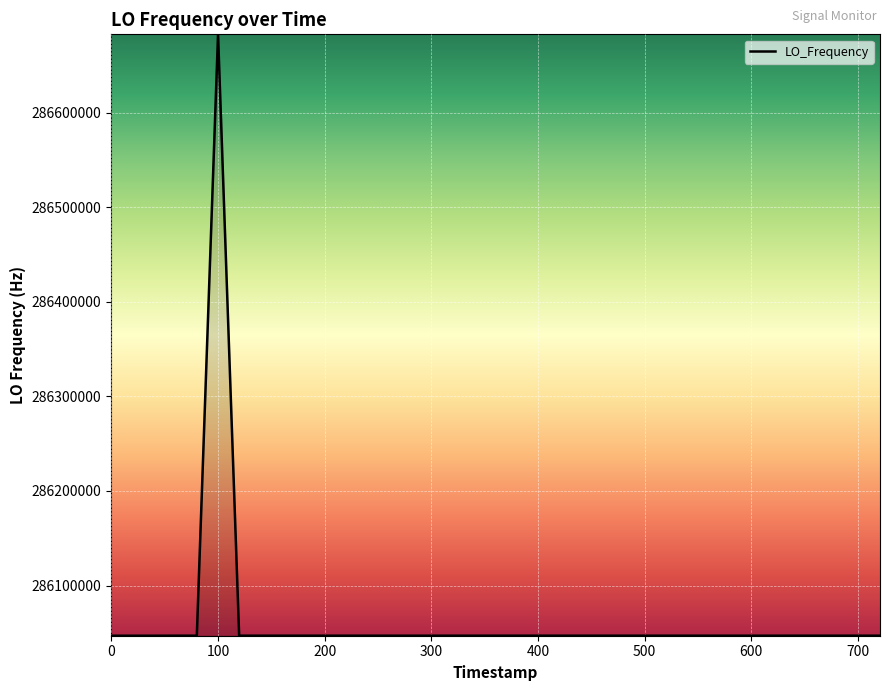

What is the difference between the maximum and minimum values?

635759.1